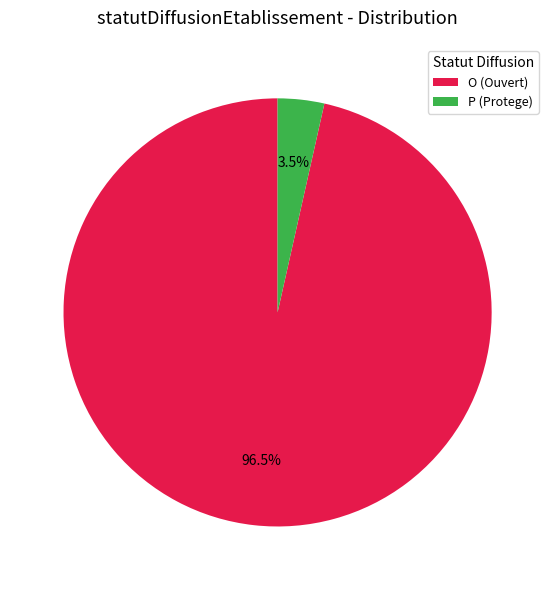

Does any single category account for the majority?

Yes